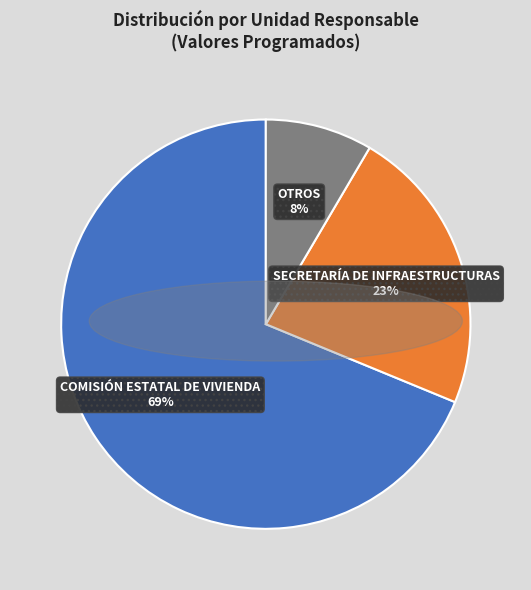

Which slice is the smallest?

OTROS